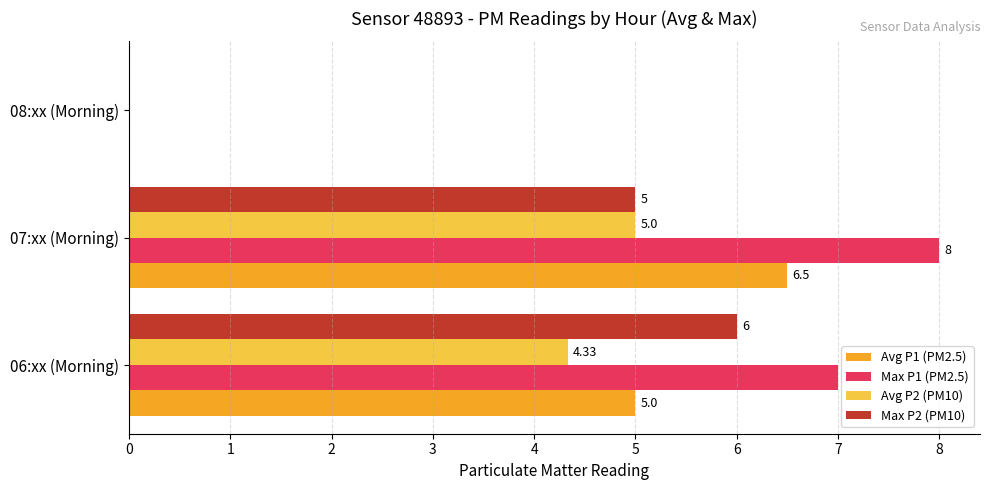

Between 06:xx (Morning) and 08:xx (Morning), which series saw the biggest shift?

Max P1 (PM2.5)